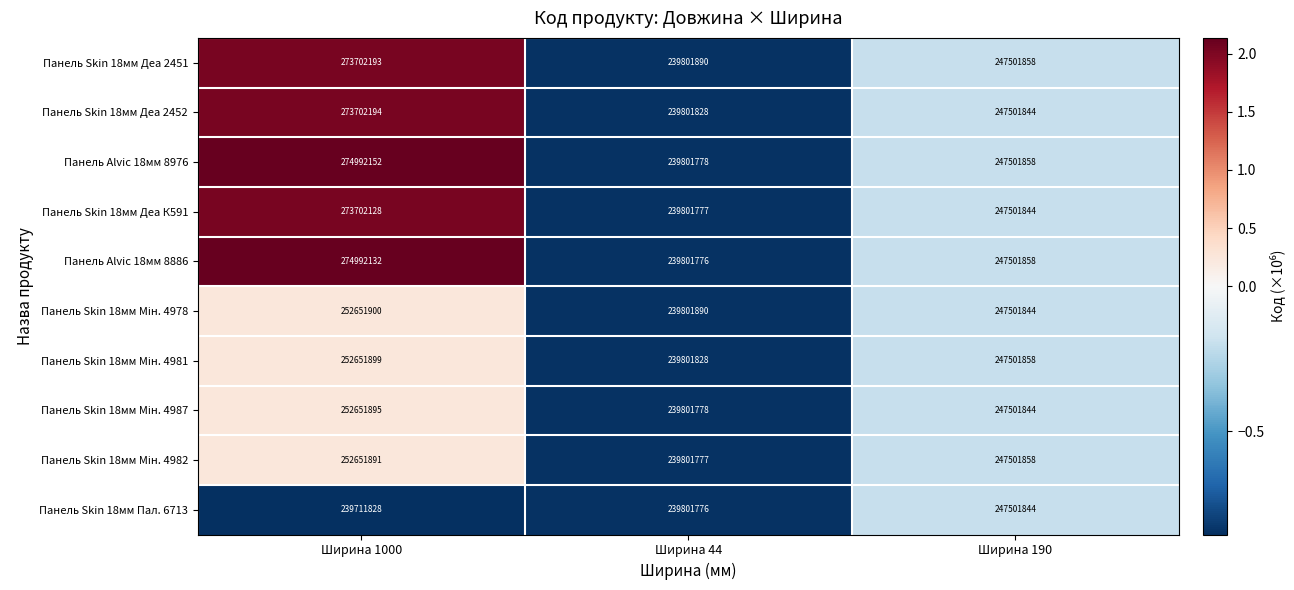

True or false: Панель Alvic 18мм 8976 has a value of 247501858 at Ширина 190.

True